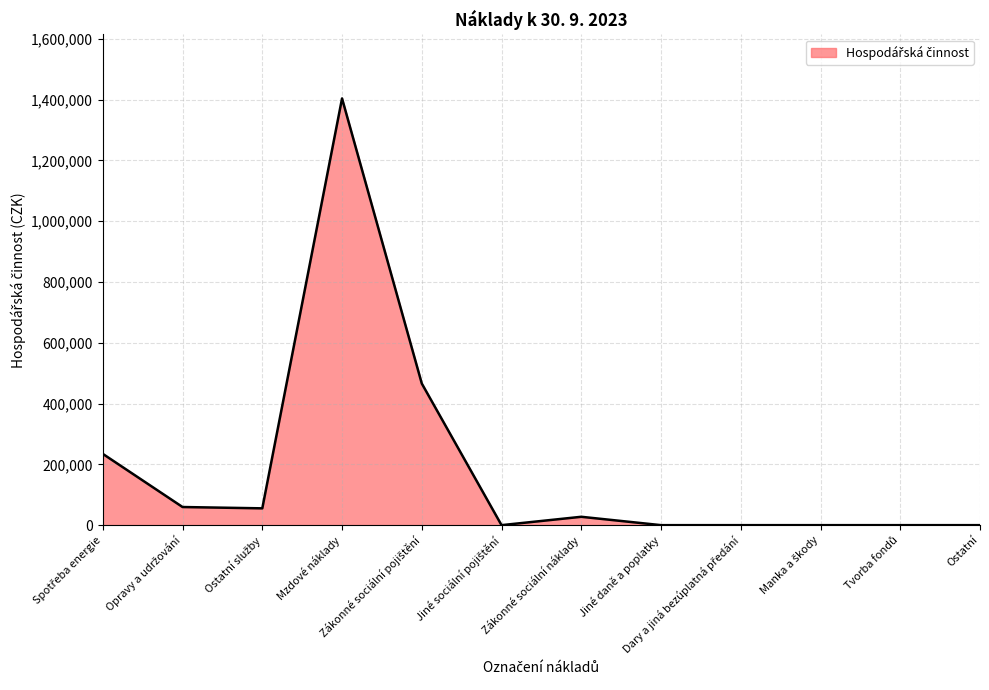

What is the difference between the maximum and minimum values?

1403848.4